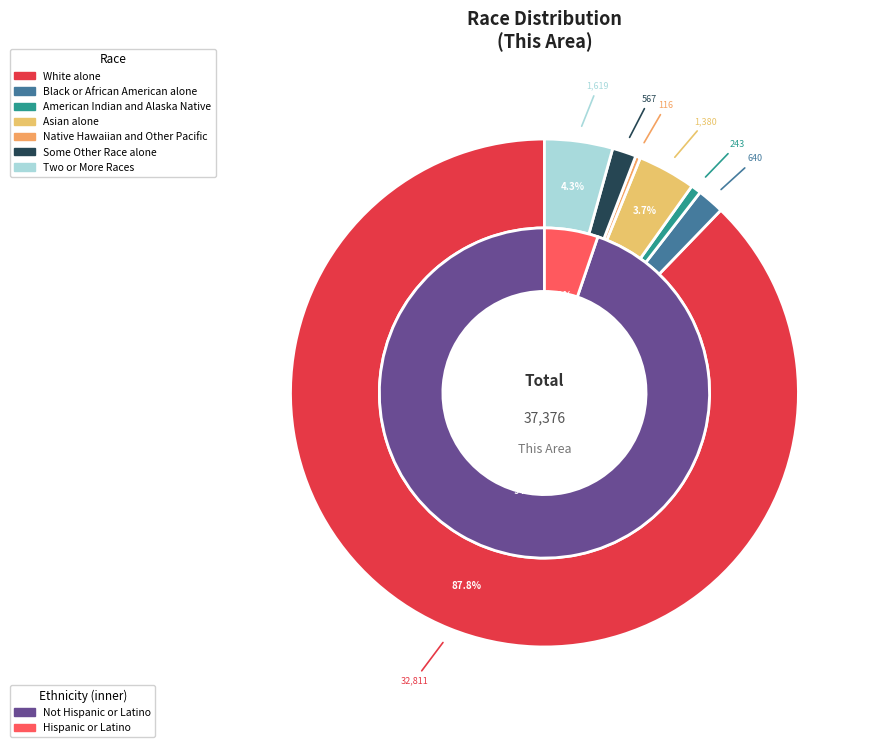

Count the number of slices in the pie.

7